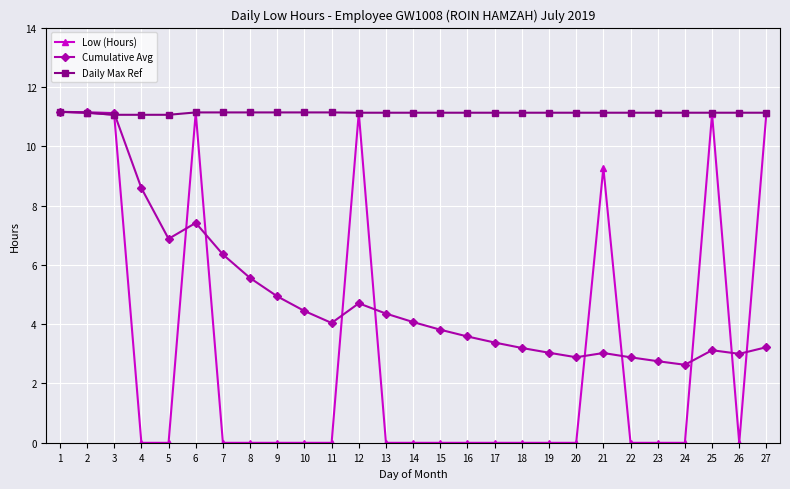

True or false: Low (Hours) has a value of 7.4 at 10.

False